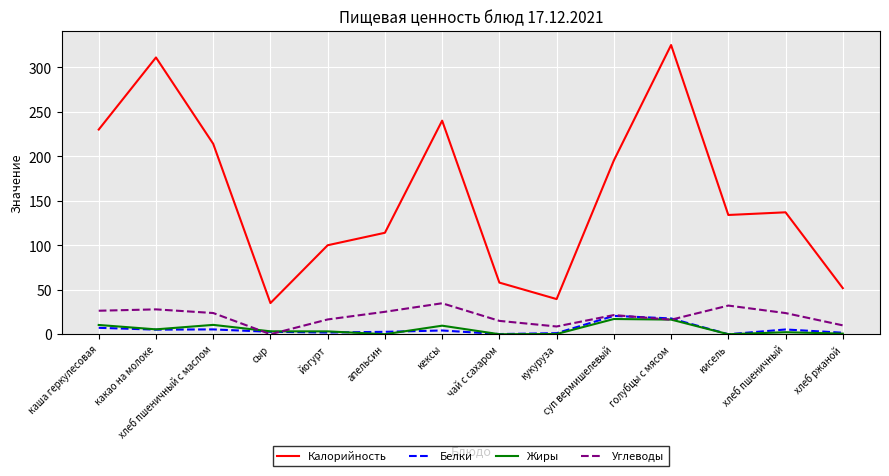

The Углеводы series shows 25.2 at апельсин. True or false?

True